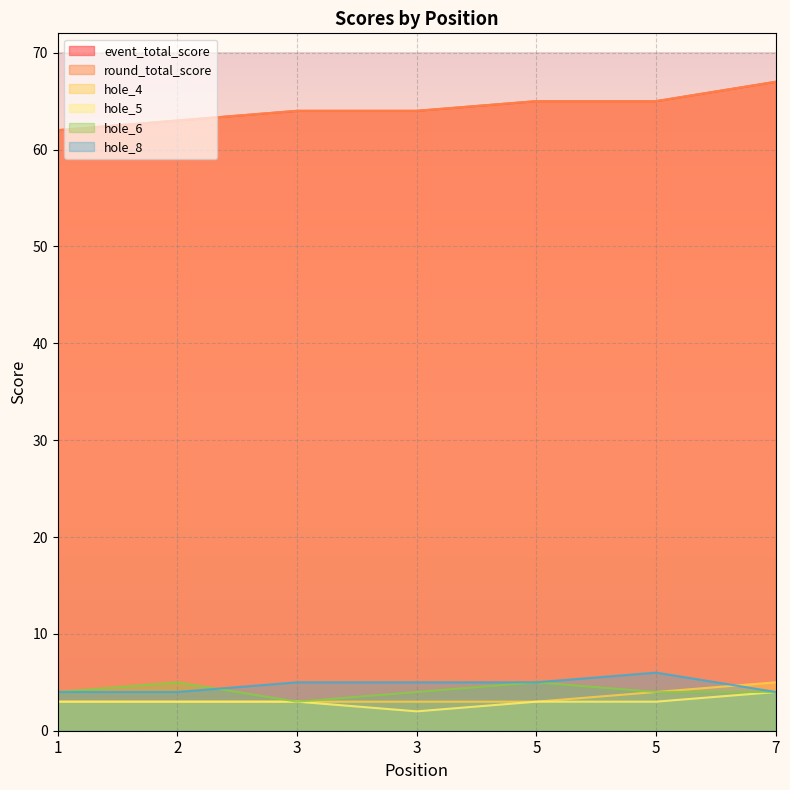

True or false: event_total_score has more than 2 points higher than both neighbors.

False